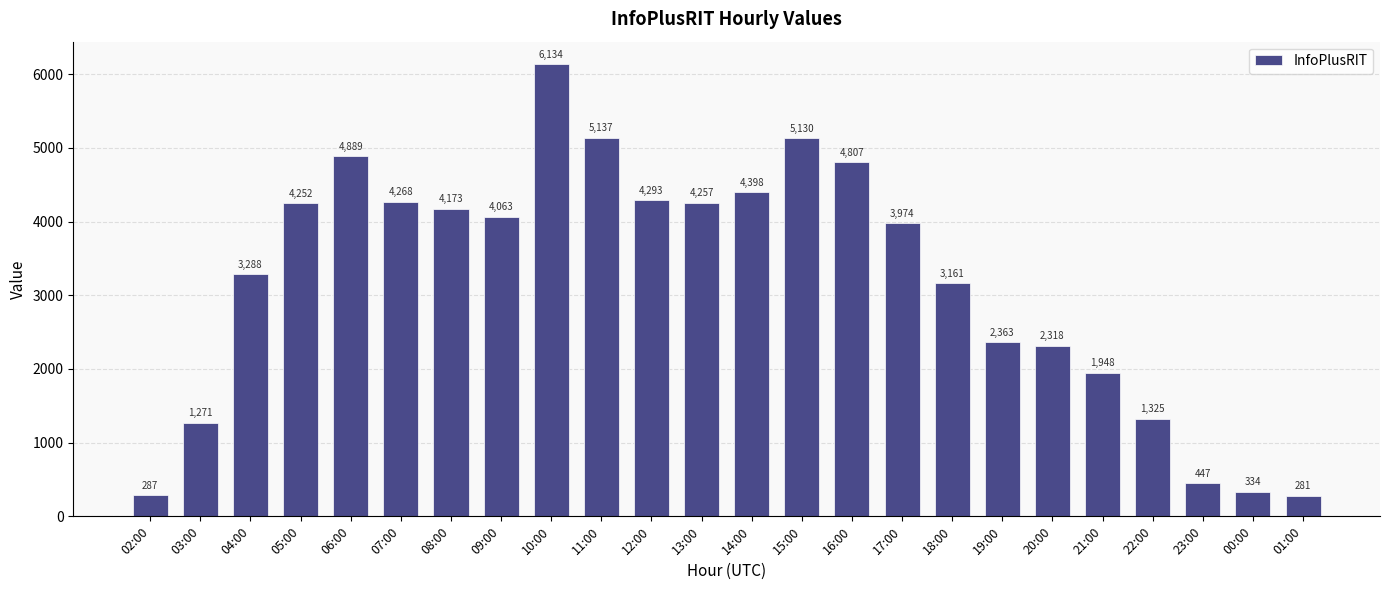

What is the sum of all values?

76798